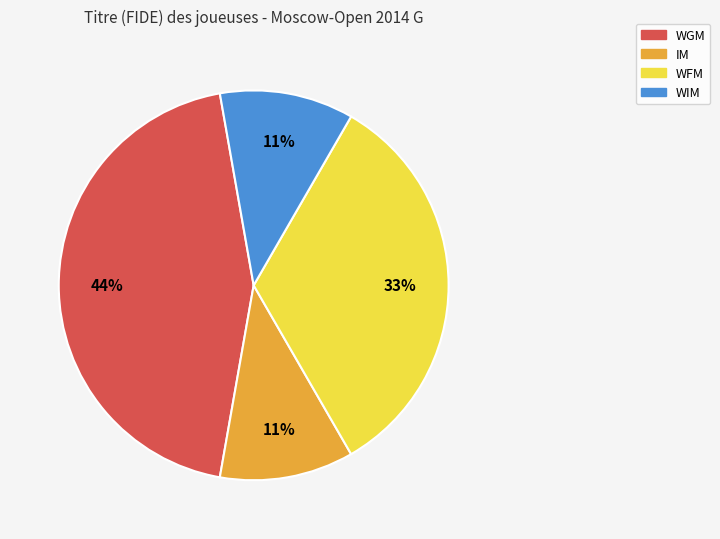

What is the largest slice in the pie chart?

WGM